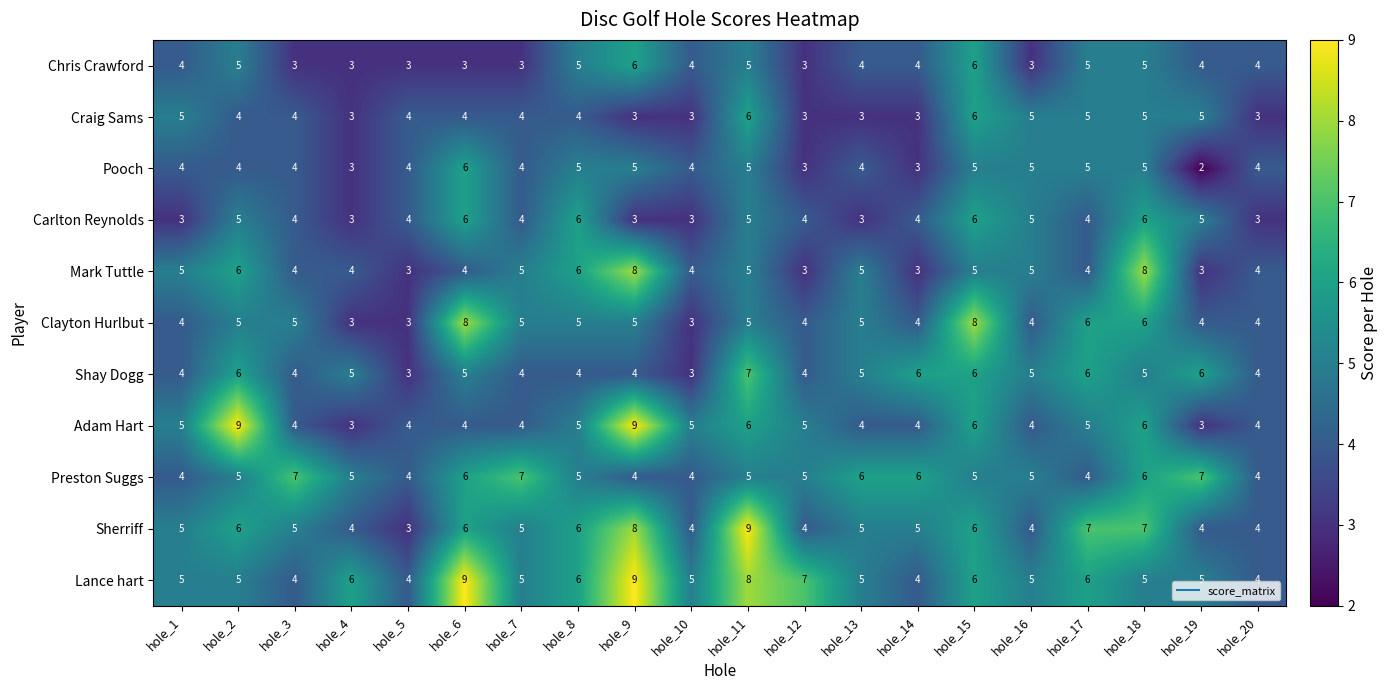

The value of Adam Hart at hole_14 is 4. True or false?

True